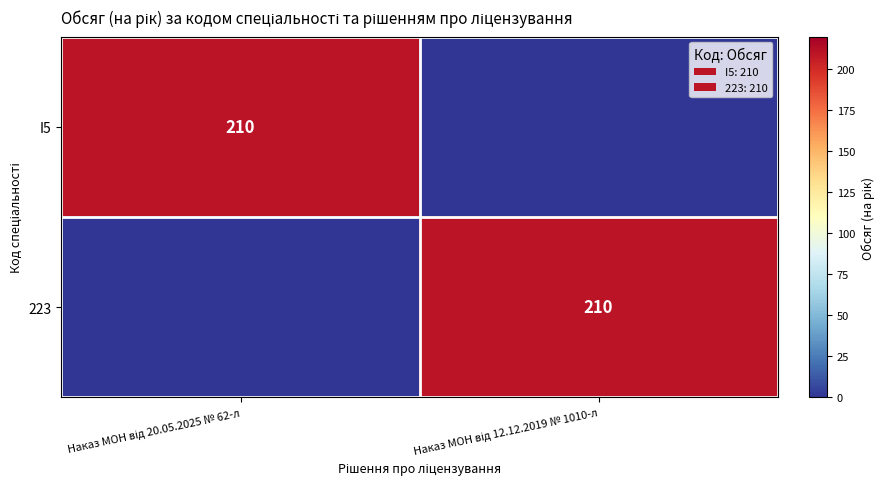

What is the total value across all series at Наказ МОН від 12.12.2019 № 1010-л?

210